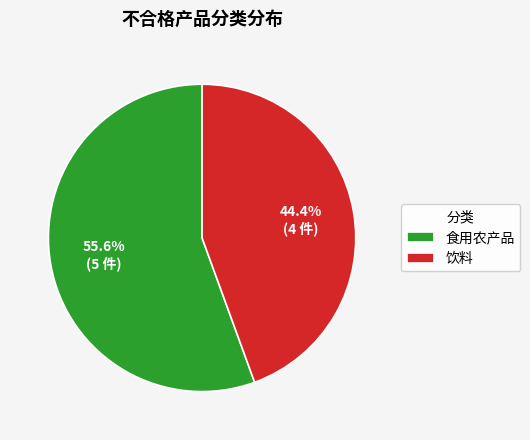

How many slices are in this pie chart?

2